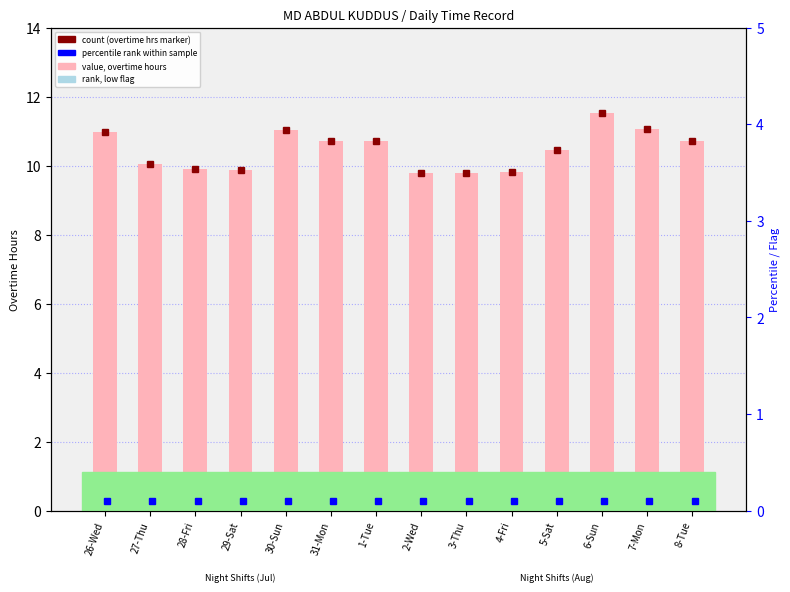

What is the sum of all values?

146.3